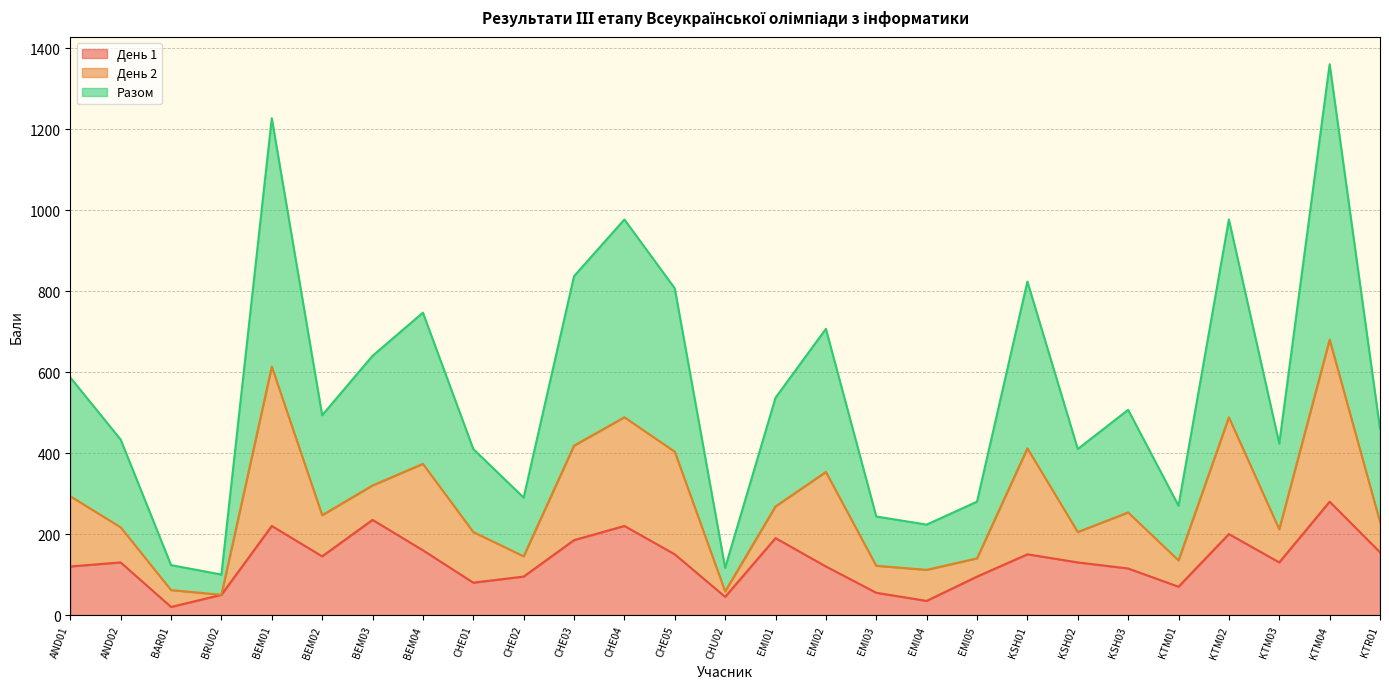

List the labels in order of День 1 value, largest first.

KTM04, BEM03, BEM01, CHE04, KTM02, EMI01, CHE03, BEM04, KTR01, CHE05, KSH01, BEM02, AND02, KSH02, KTM03, AND01, EMI02, KSH03, CHE02, EMI05, CHE01, KTM01, EMI03, BRU02, CHU02, EMI04, BAR01